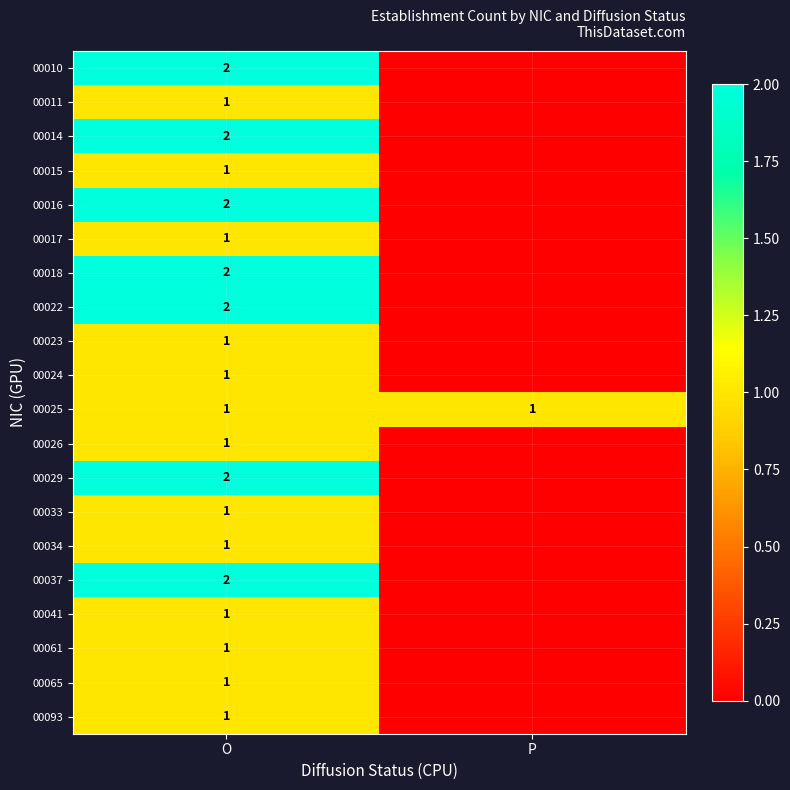

What is the total value across all series at O?

27